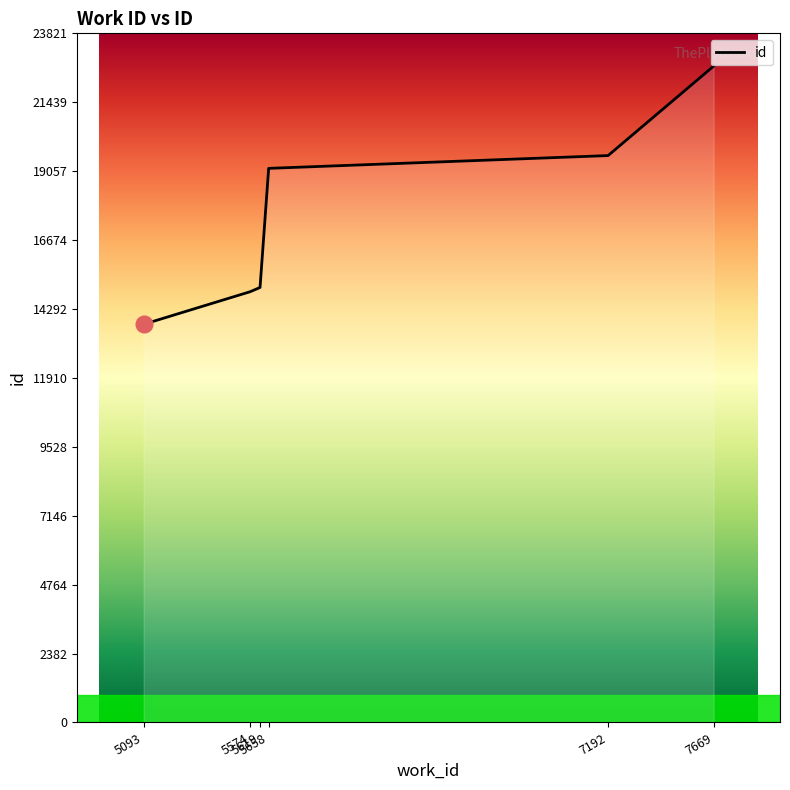

Is it true that the value at 5093 is 13764?

True